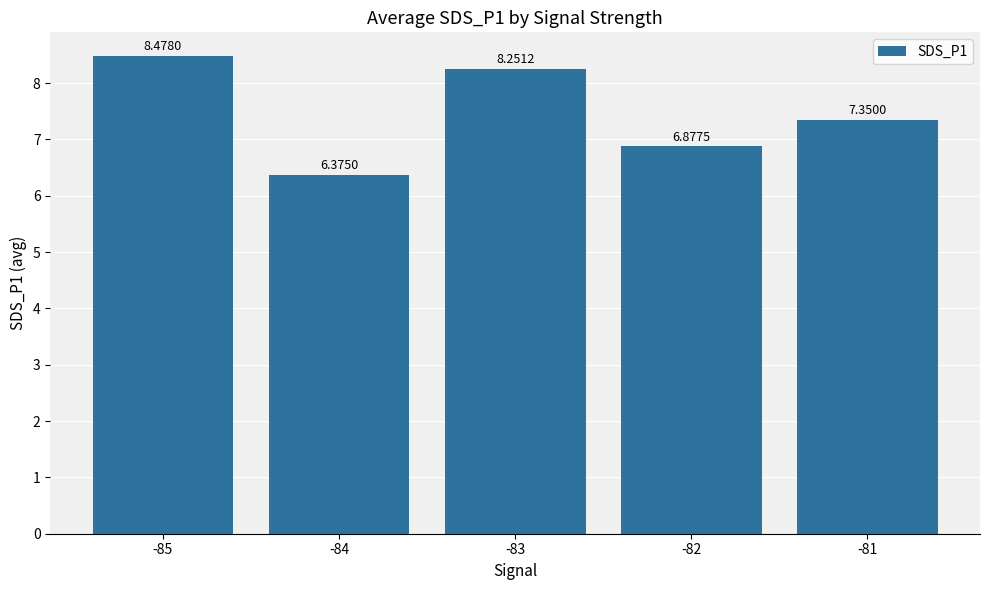

What is the difference between the maximum and second lowest values?

1.6